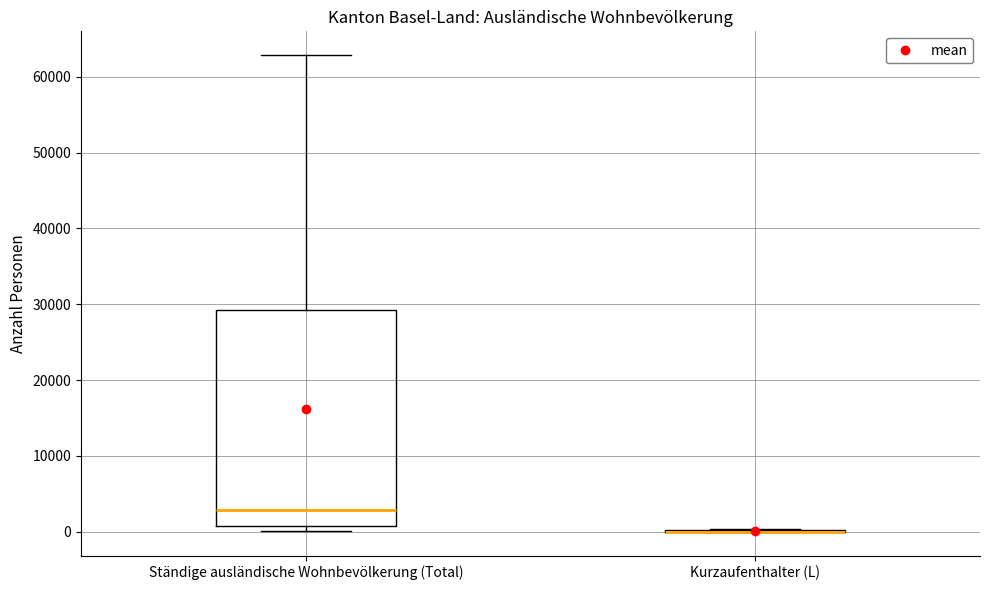

Reading left to right, transcribe this box plot: for each box, give where its median line is, the range the box spans, and where its two whiskers end, as read against the y-axis. The values are not printed on the chart, so give them approximately, as read against the axis.

Ständige ausländische Wohnbevölkerung (Total): median 3000, box 1000 to 29000, whiskers 0 to 63000
Kurzaufenthalter (L): box collapsed to a line at 0, whiskers 0 to 0